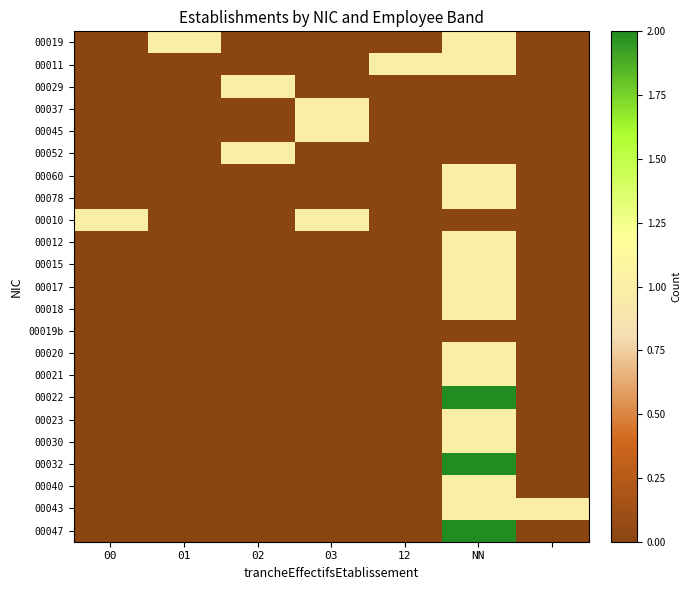

At which category does the chart reach its minimum across all series?

00